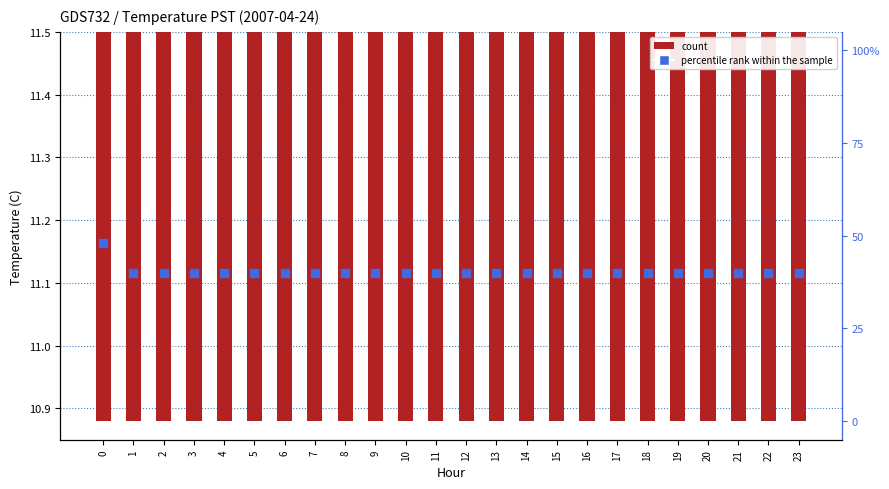

Which series has the largest total across all categories?

percentile rank within the sample